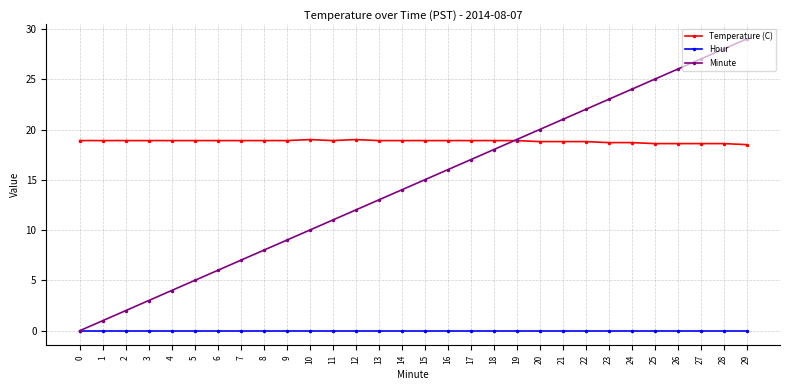

True or false: Minute and Temperature (C) cross at least once.

True